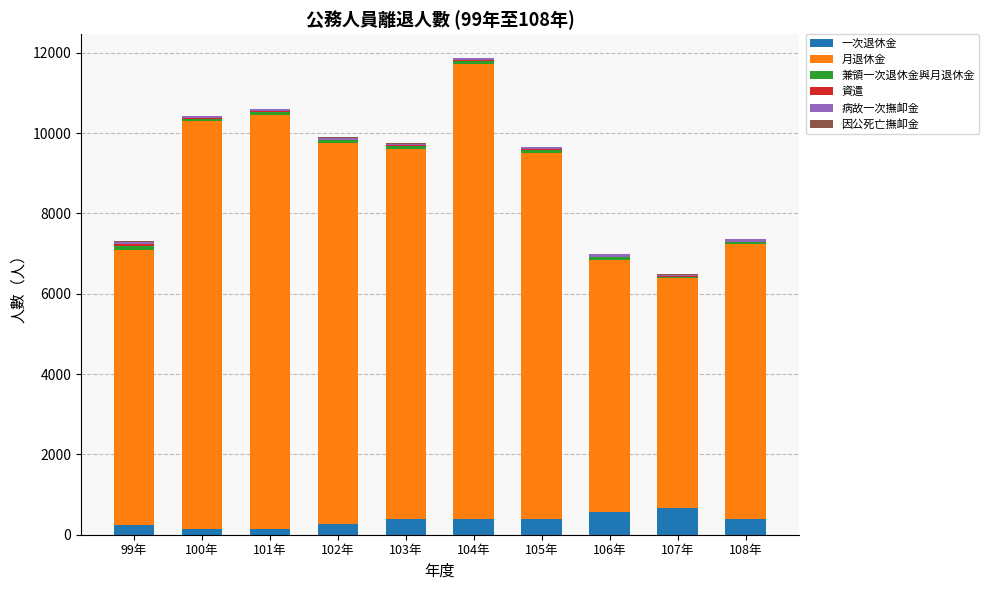

What is the sum of all 病故一次撫卹金 values?

483